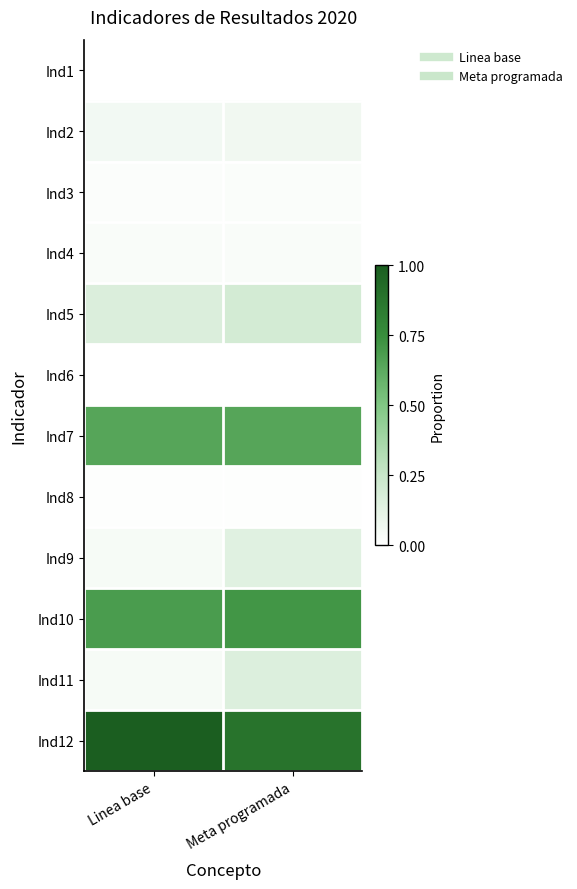

Which series has the largest total across all categories?

Ind12